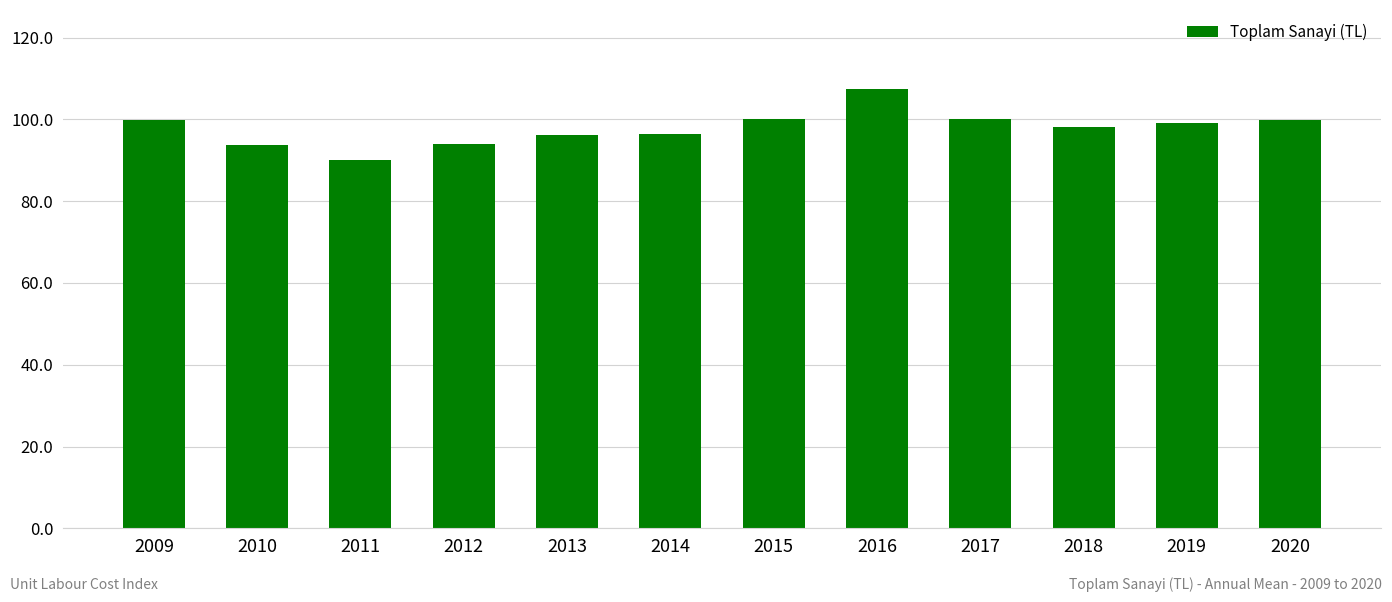

What is the average value?

97.9